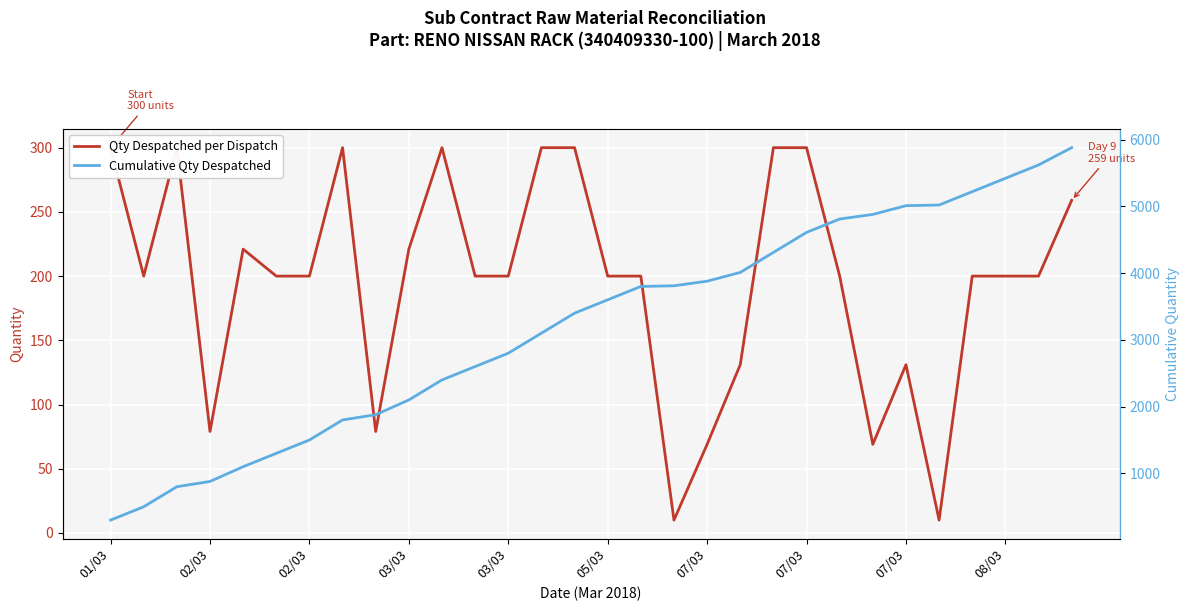

In Qty Despatched per Dispatch, how many points are lower than both neighbors (excluding endpoints)?

6